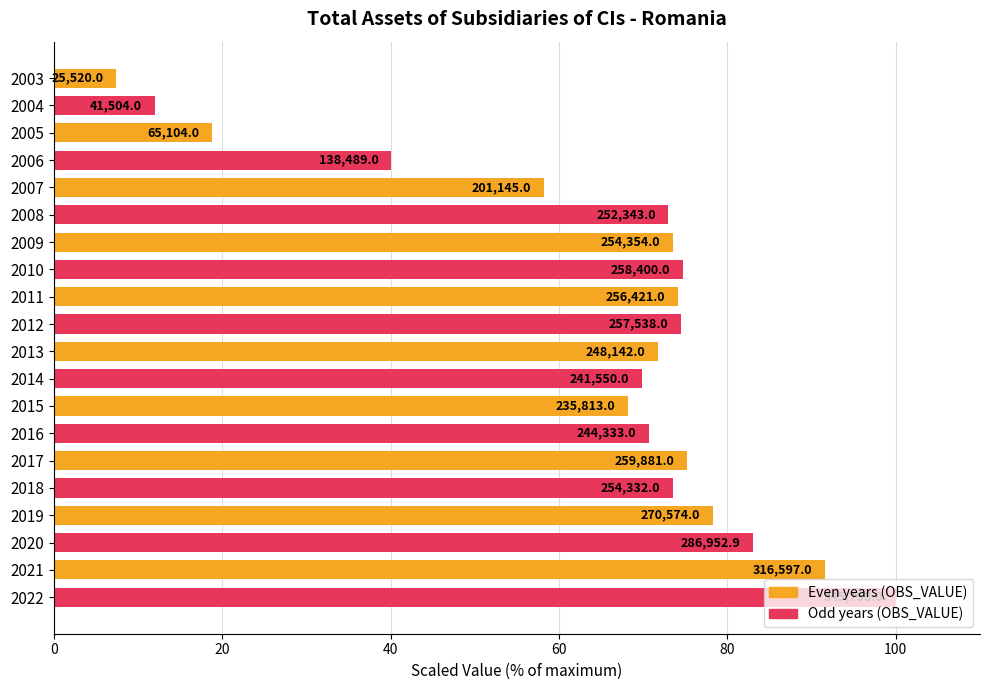

How many bars are there in total?

20